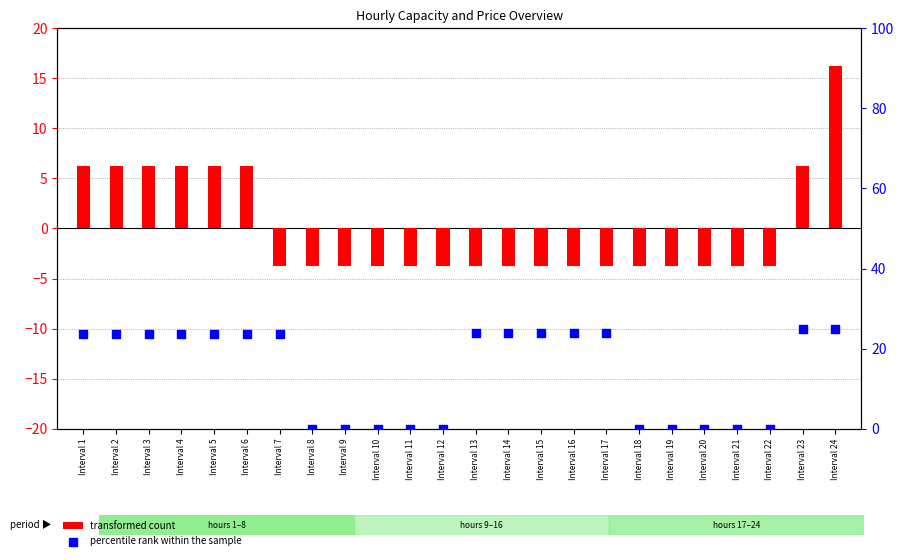

Which series reaches the minimum Y coordinate?

transformed count